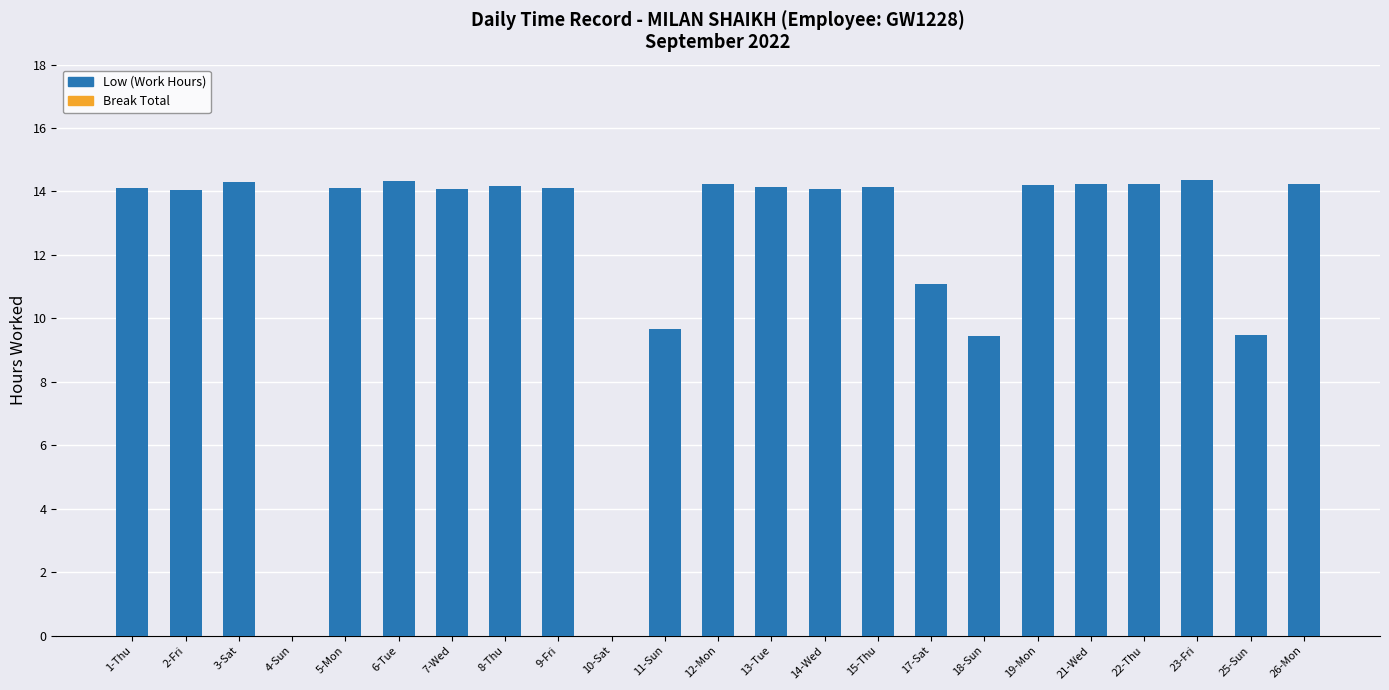

How many series are shown in this chart?

1